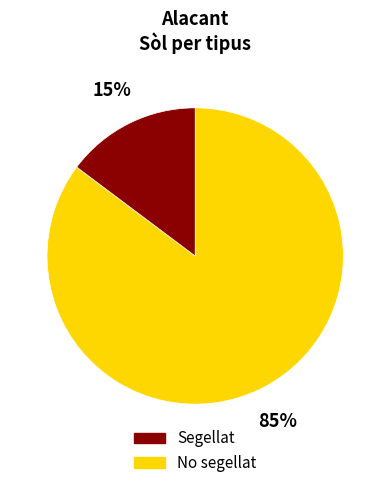

Is there a majority slice in this chart?

Yes